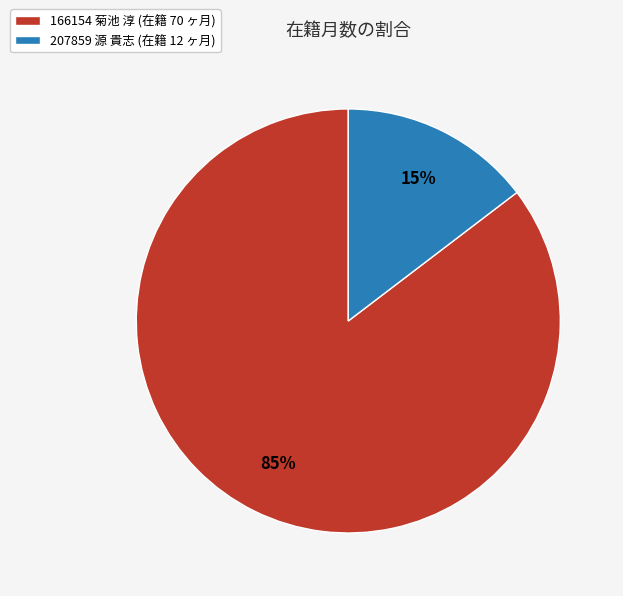

How many segments does this pie chart have?

2